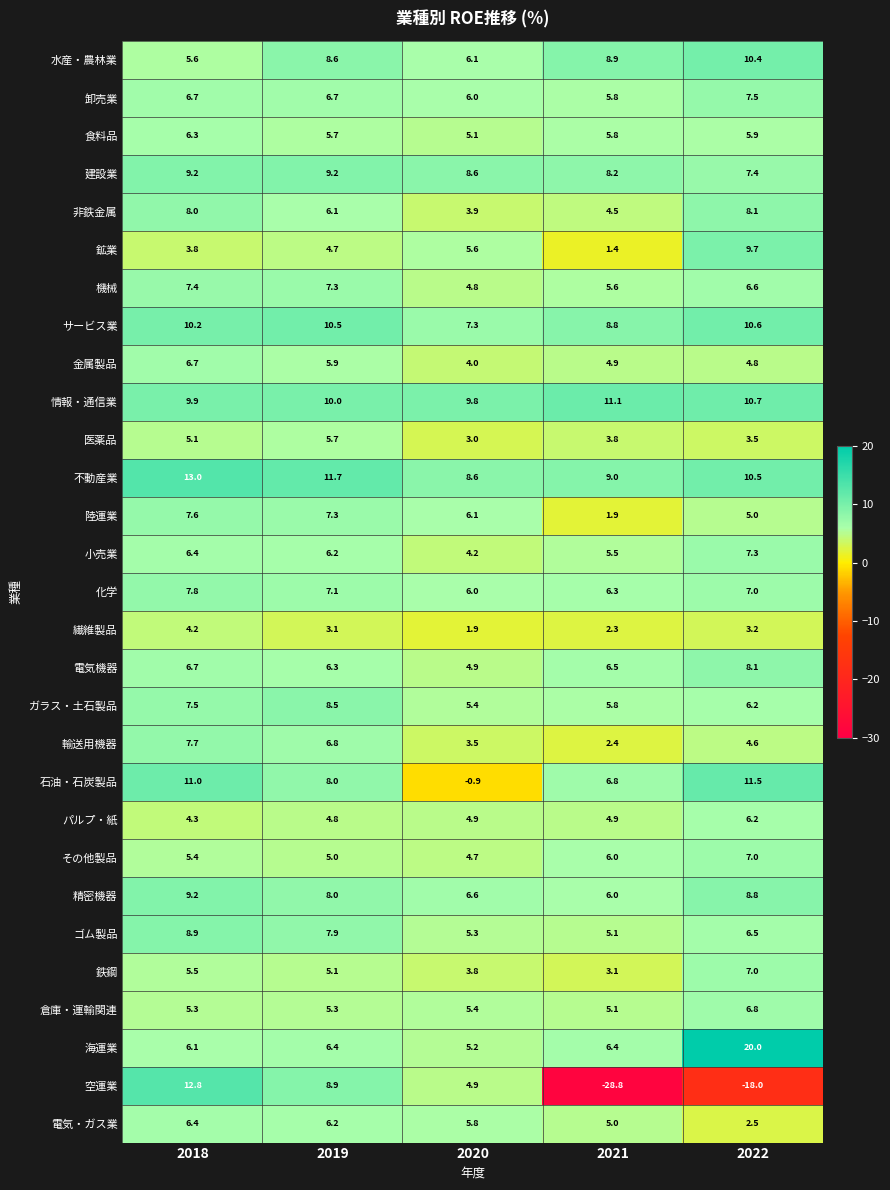

Which series has the widest spread of values?

空運業